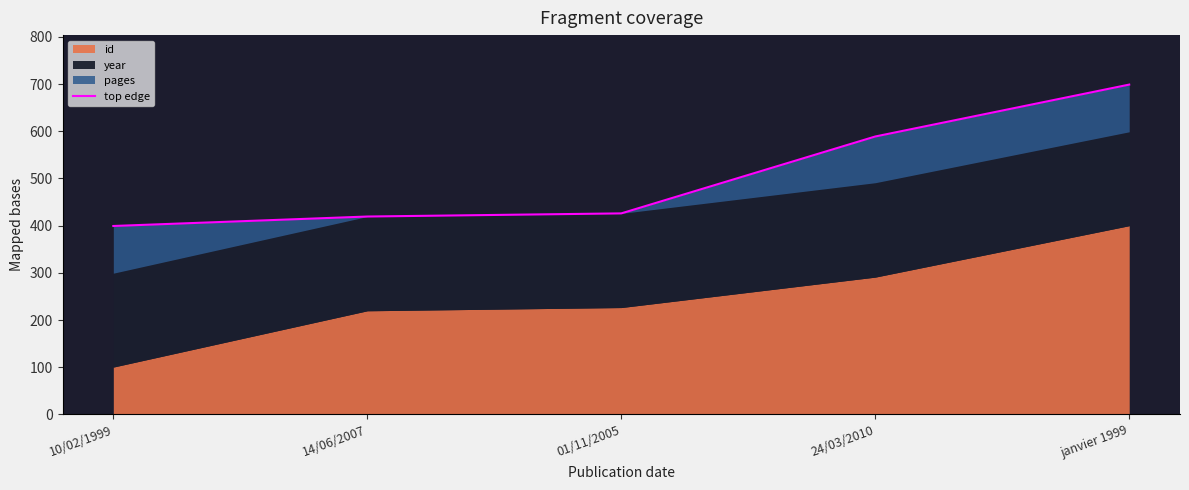

Rank the categories by value from lowest to highest.

10/02/1999, 14/06/2007, 01/11/2005, 24/03/2010, janvier 1999